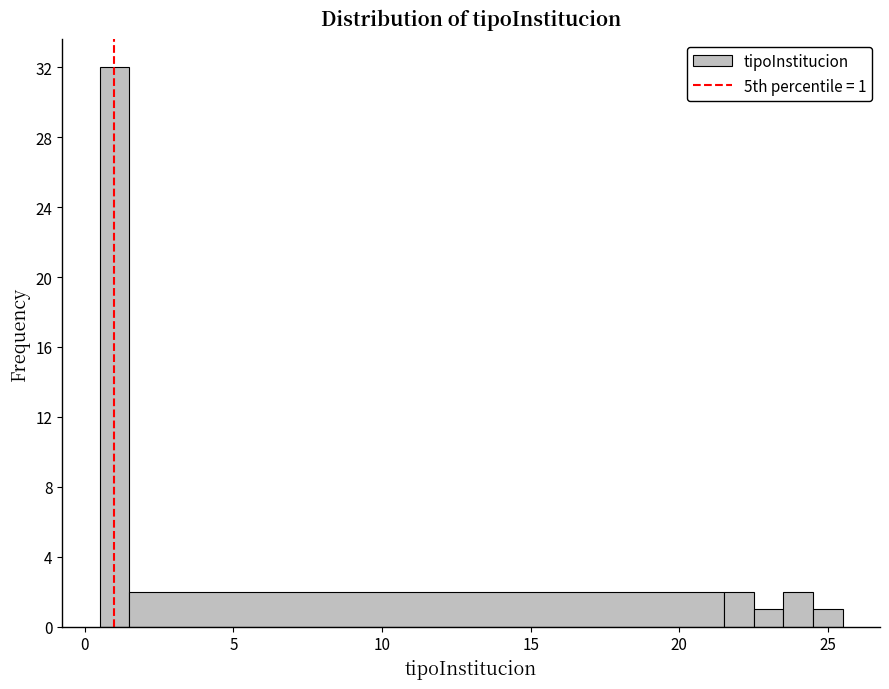

Read against the x-axis, roughly where is the centre of the tallest bar?

1.0